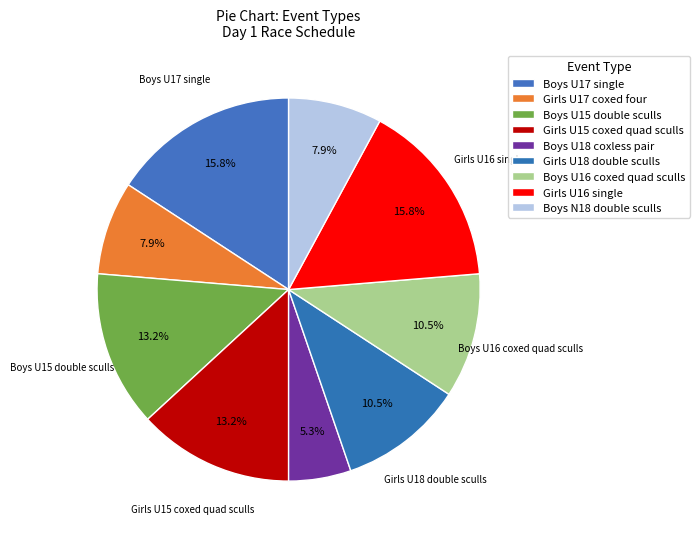

Is there a majority slice in this chart?

No